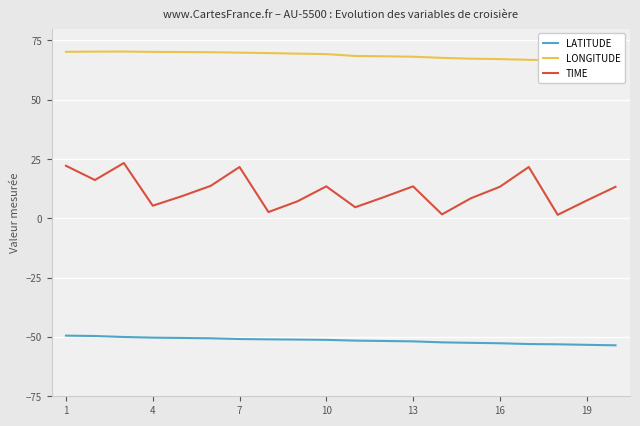

True or false: LATITUDE and TIME intersect in this chart.

False